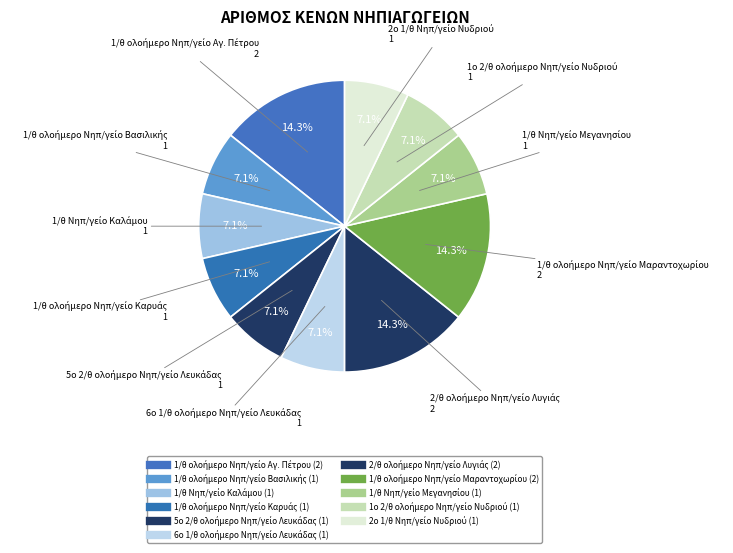

Between 1/θ Νηπ/γείο Μεγανησίου and 1/θ ολοήμερο Νηπ/γείο Βασιλικής, which is larger?

1/θ Νηπ/γείο Μεγανησίου